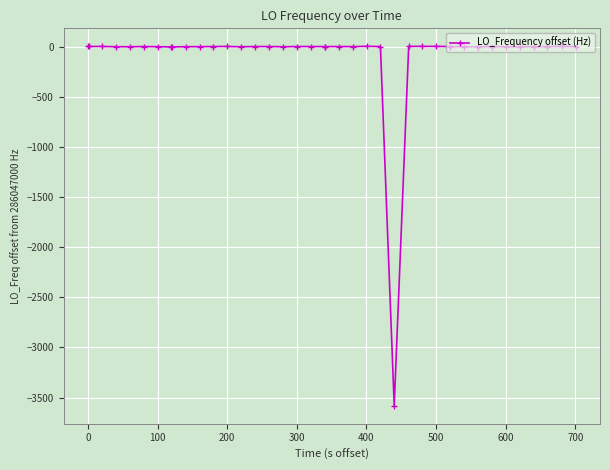

What is the smallest value displayed?

-3580.9